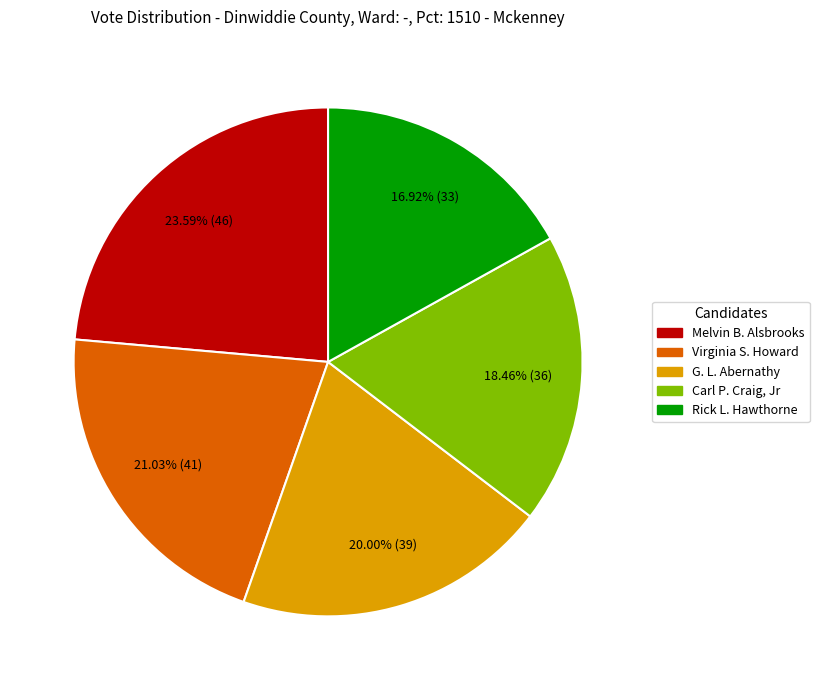

Count the number of slices in the pie.

5